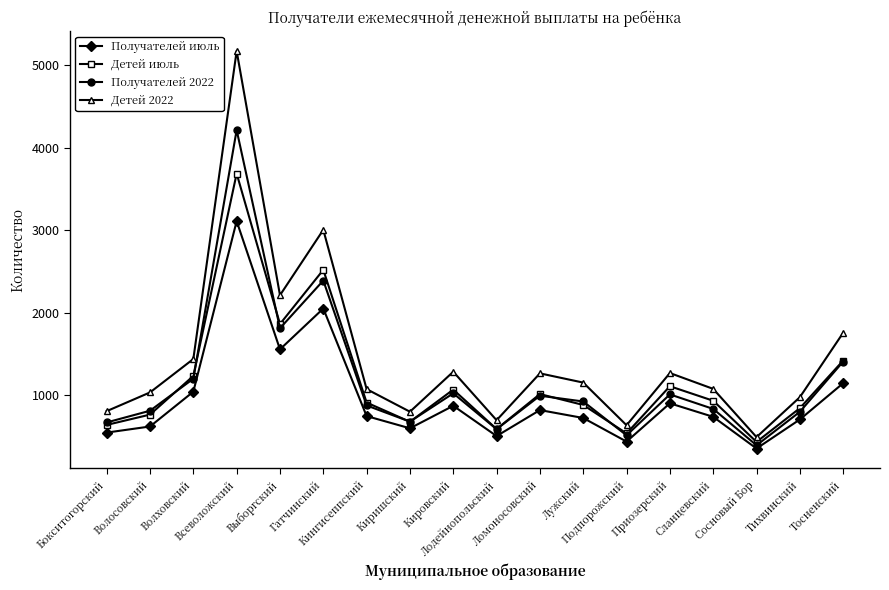

True or false: Получателей июль and Детей 2022 cross at least once.

False